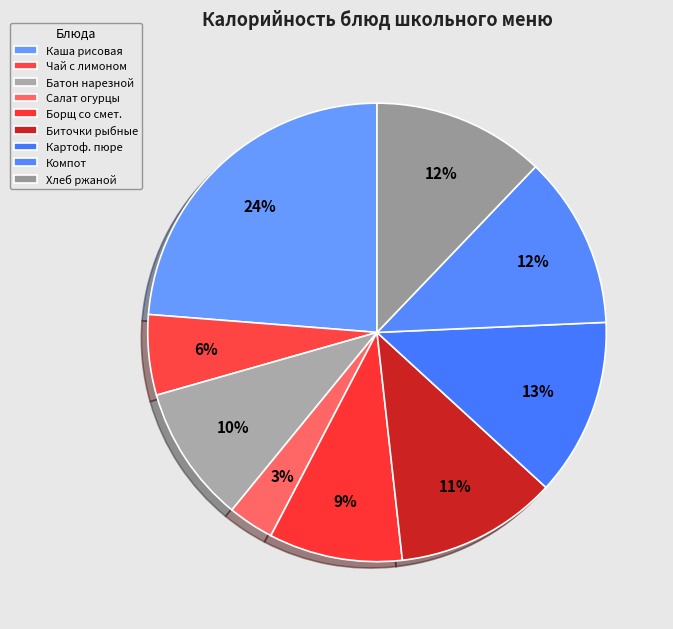

Count the number of slices in the pie.

9